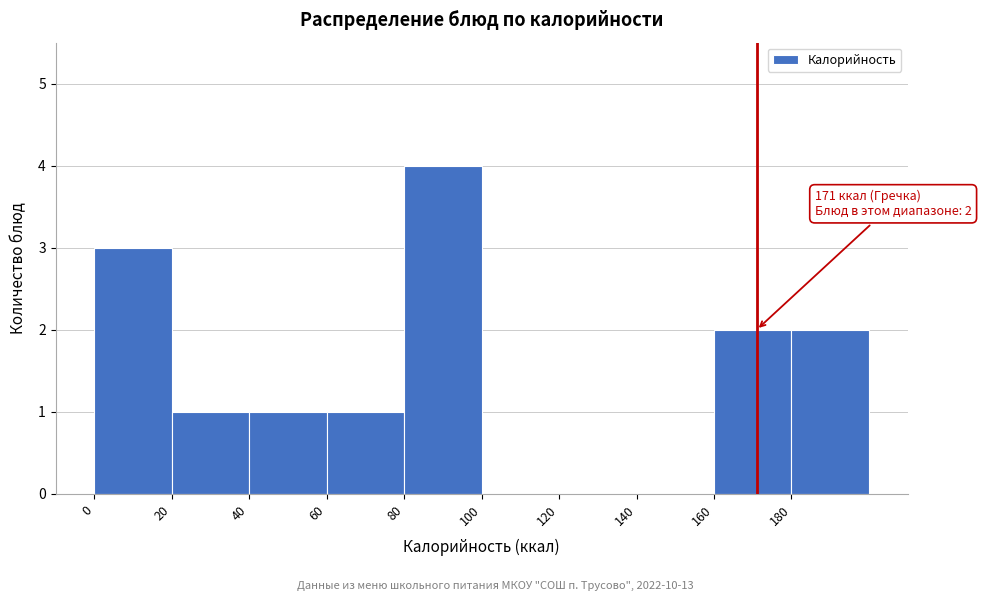

Over which range of the x-axis is the bar tallest?

80 to 100